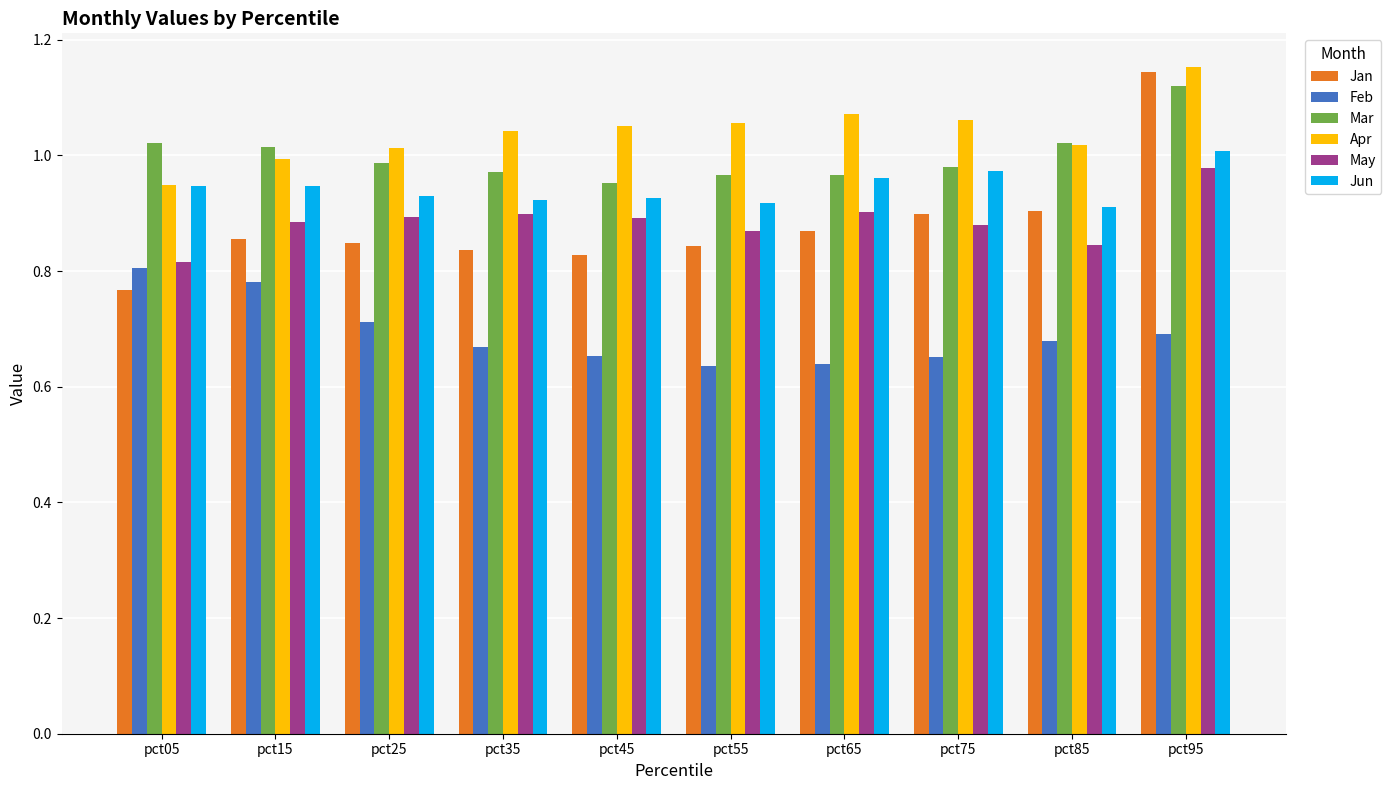

How many bars are there in each group?

6